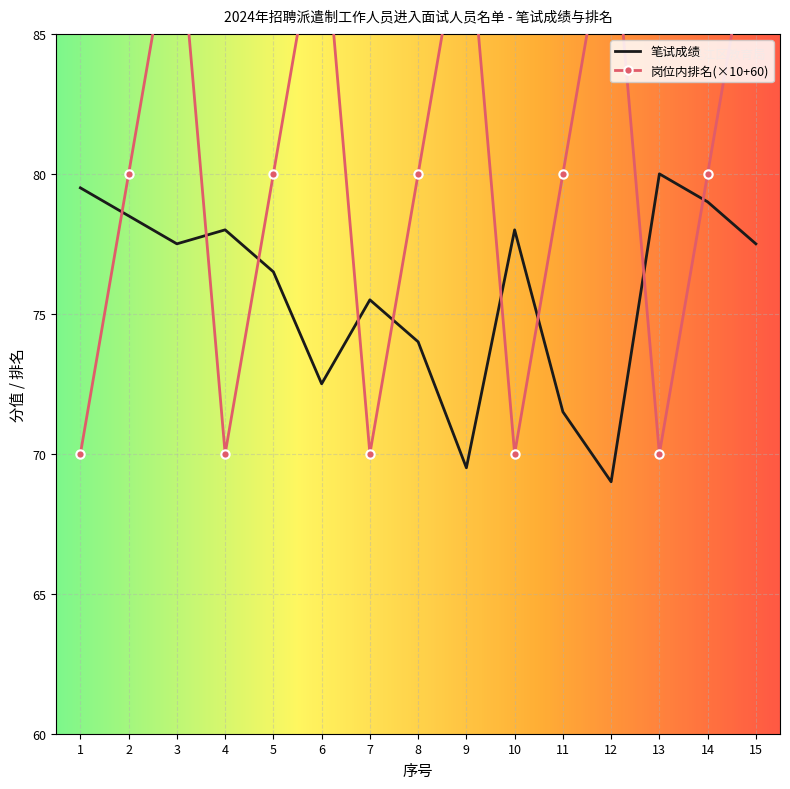

Which category has the highest value across all series?

3